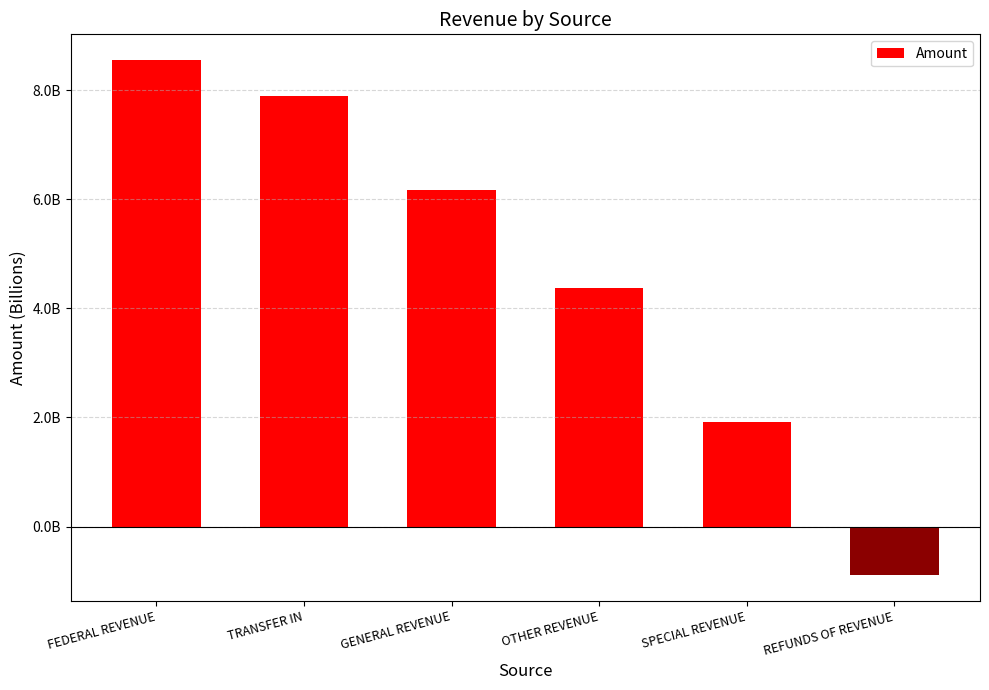

Does the chart contain any negative values?

Yes